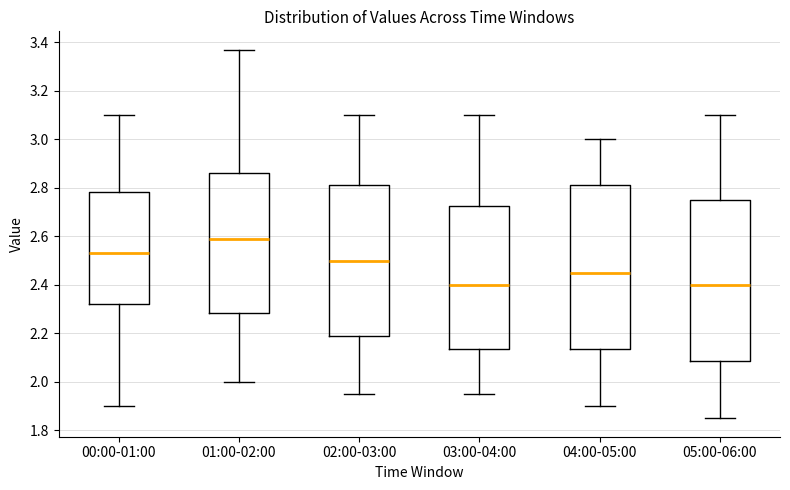

Reading left to right, read every box against the y-axis: the position of its median line, the range the box covers, and the ends of its whiskers. The values are not printed on the chart, so give them approximately, as read against the axis.

00:00-01:00: median 2.54, box 2.32 to 2.78, whiskers 1.90 to 3.10
01:00-02:00: median 2.60, box 2.28 to 2.86, whiskers 2.00 to 3.38
02:00-03:00: median 2.50, box 2.18 to 2.82, whiskers 1.96 to 3.10
03:00-04:00: median 2.40, box 2.14 to 2.72, whiskers 1.96 to 3.10
04:00-05:00: median 2.46, box 2.14 to 2.82, whiskers 1.90 to 3.00
05:00-06:00: median 2.40, box 2.08 to 2.76, whiskers 1.86 to 3.10